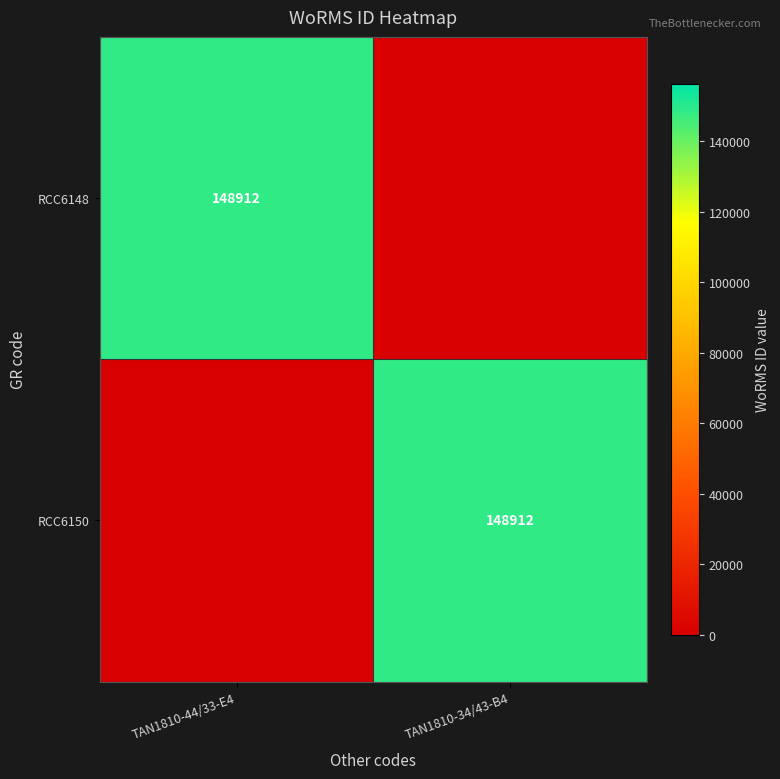

The value of RCC6148 at TAN1810-44/33-E4 is 196105. True or false?

False